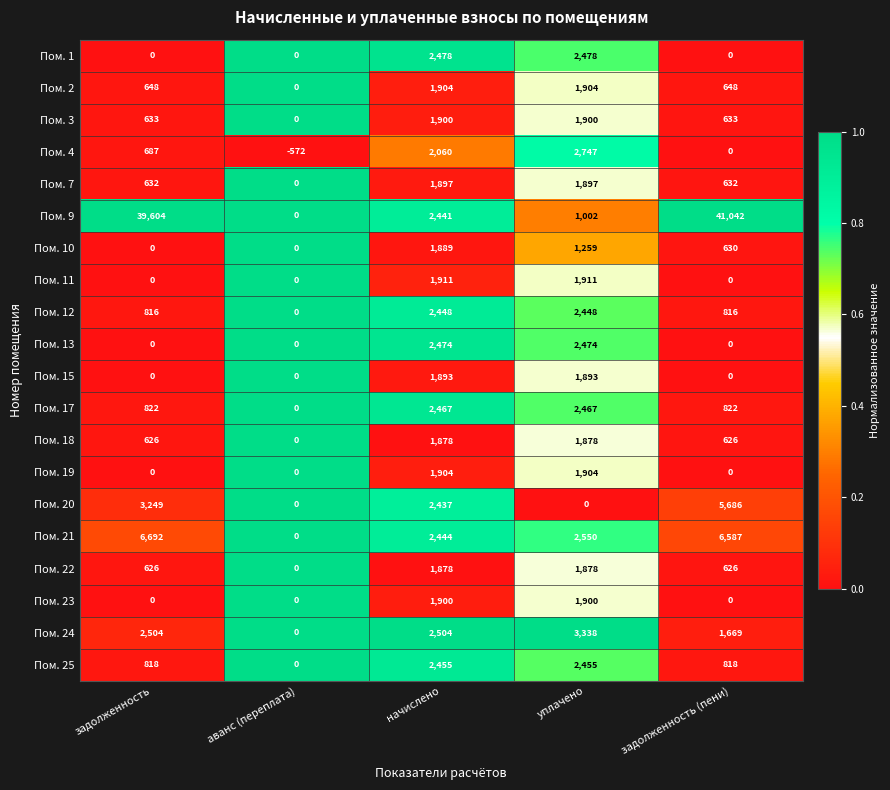

The Пом. 20 series shows 3249 at задолженность. True or false?

True